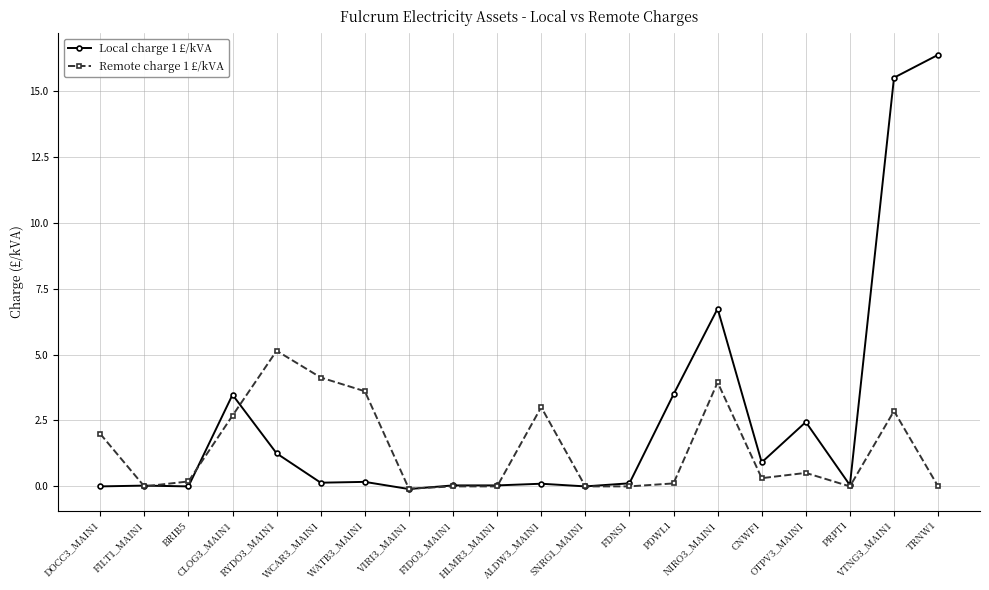

What is the value of the Remote charge 1 £/kVA point at the 15th from the left?

3.9